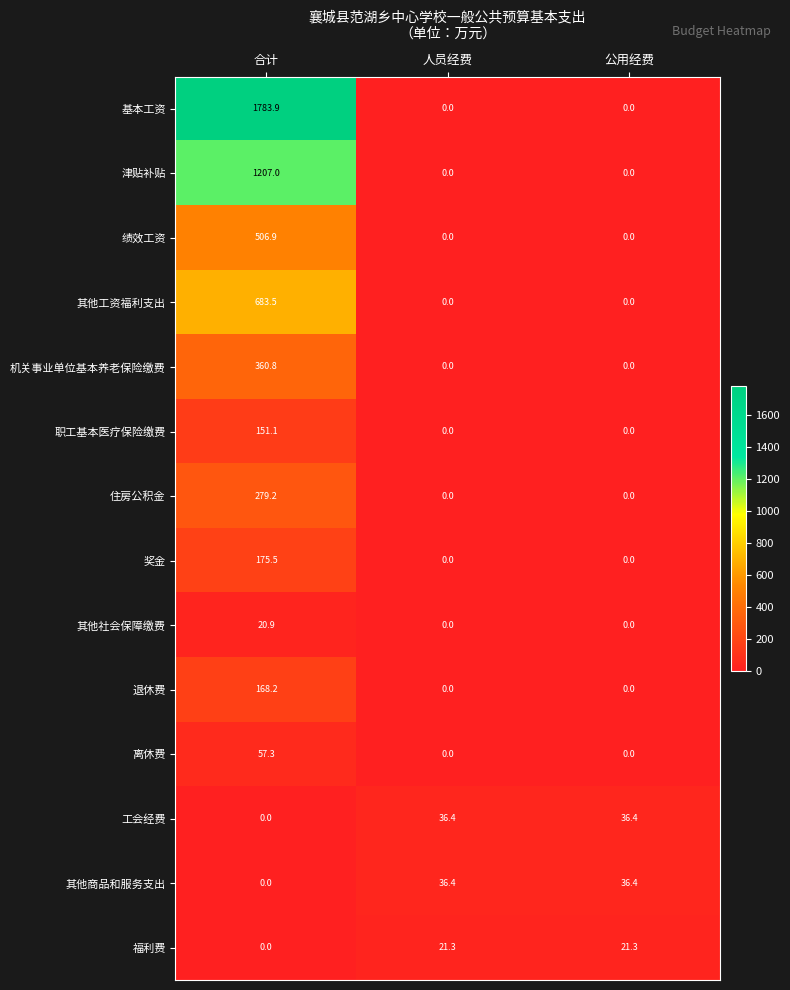

What is the difference between the maximum and minimum values in the 福利费 series?

21.3